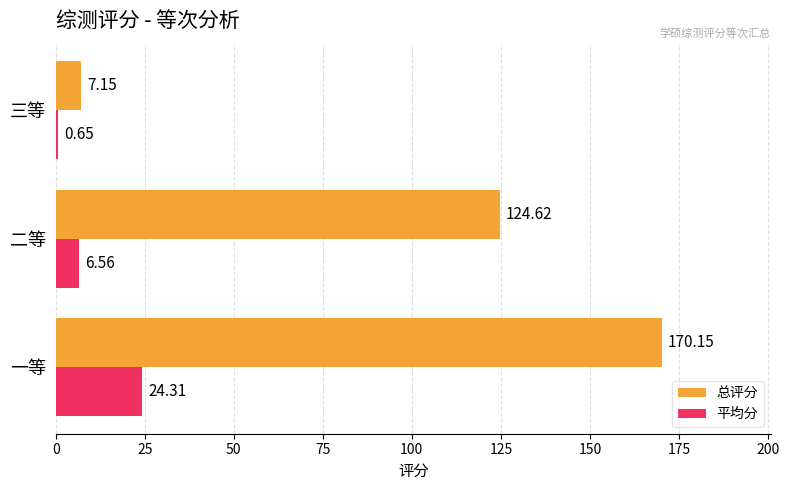

Which category has the lowest value in the 平均分 series?

三等